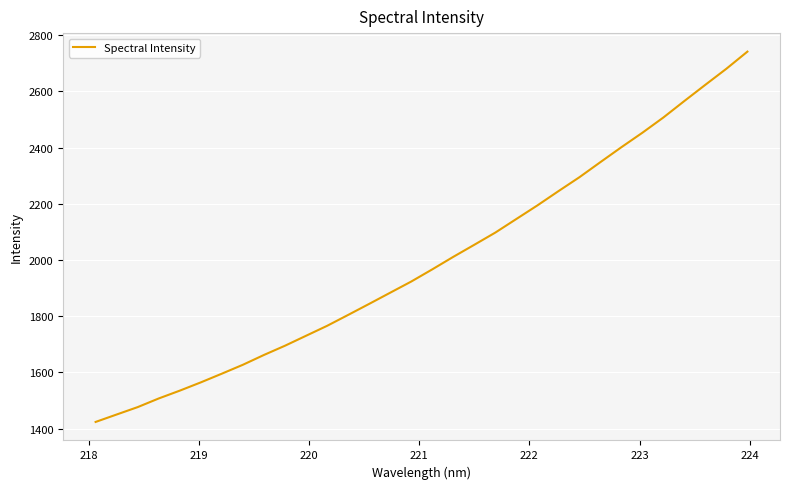

What is the difference between the maximum and minimum values?

1317.4